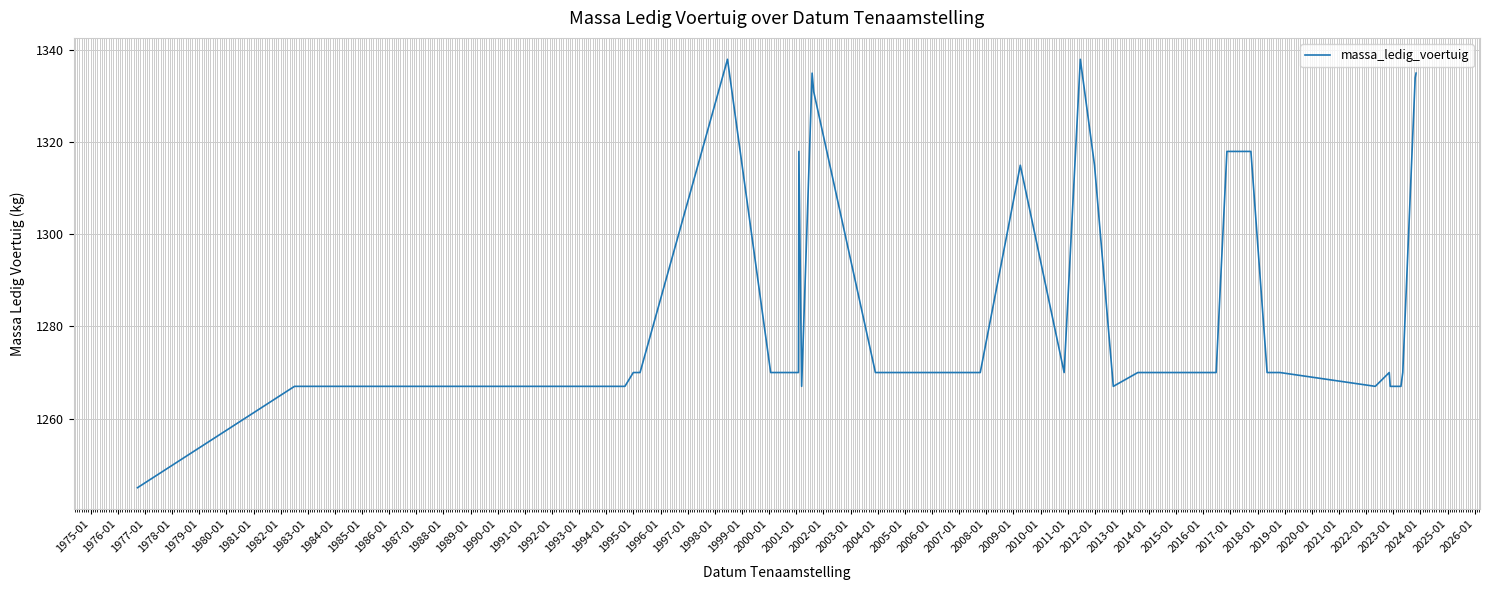

What is the smallest value displayed?

1245